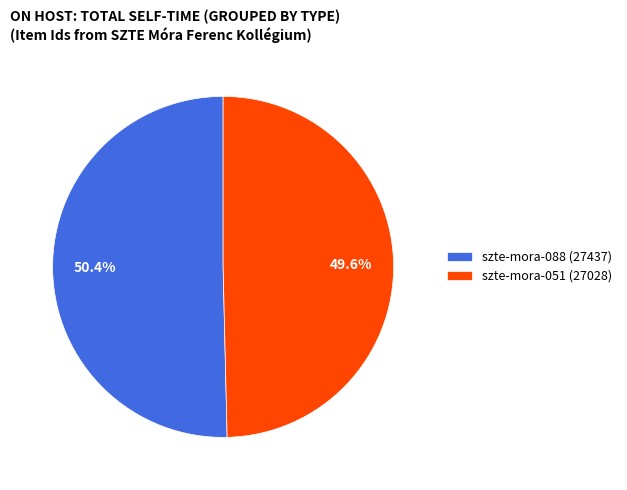

Approximately how many times larger is the value at szte-mora-051 (27028) compared to szte-mora-088 (27437)?

1.0